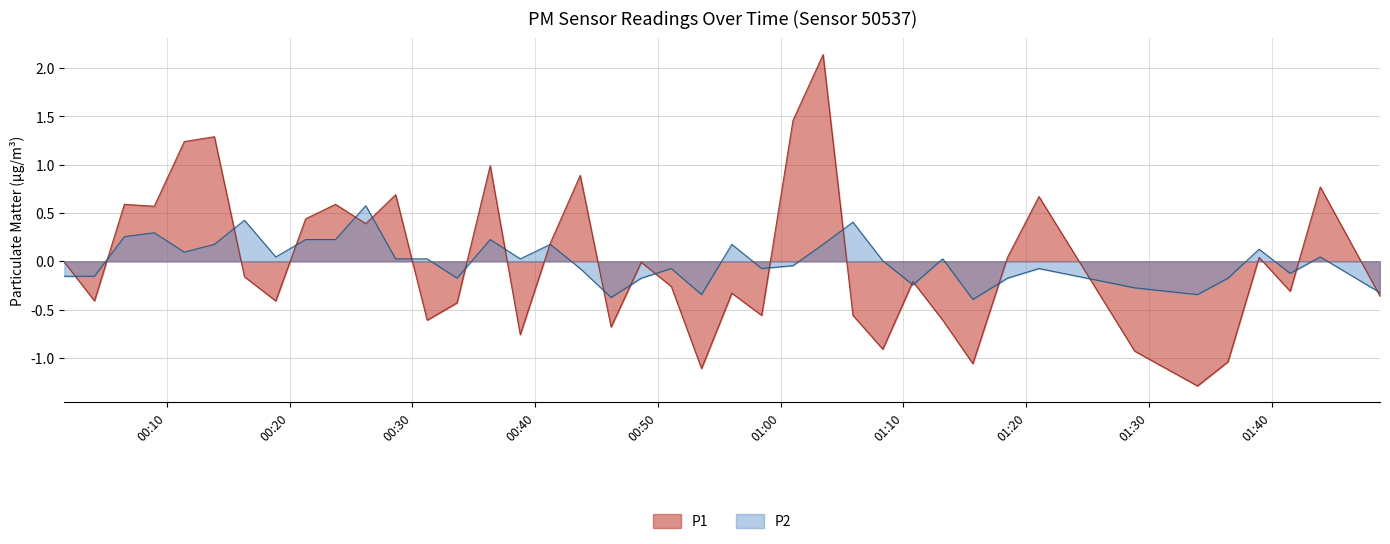

What is the minimum value for P2?

-0.4